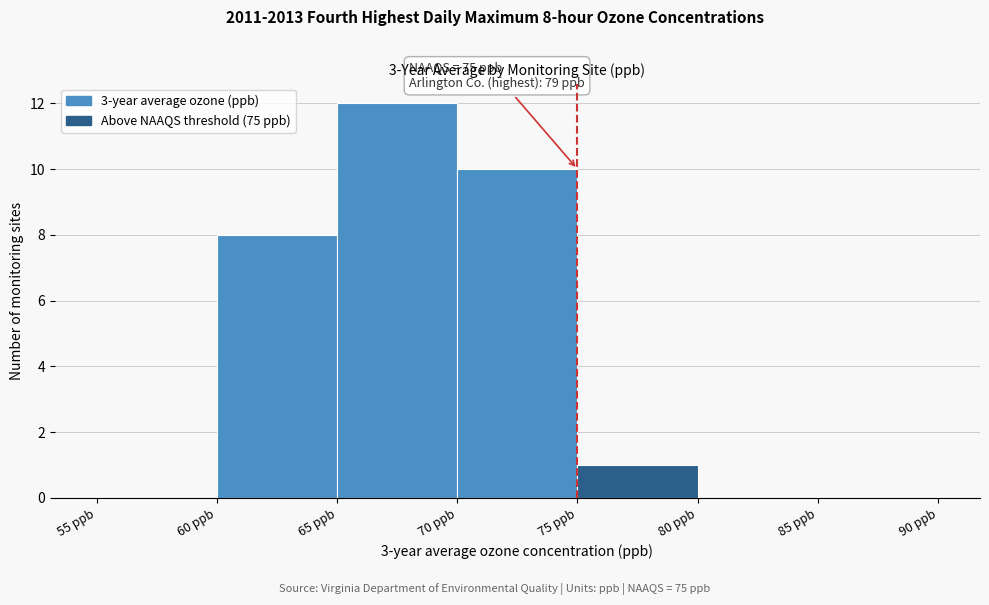

Which range on the x-axis has the tallest bar?

65 to 70